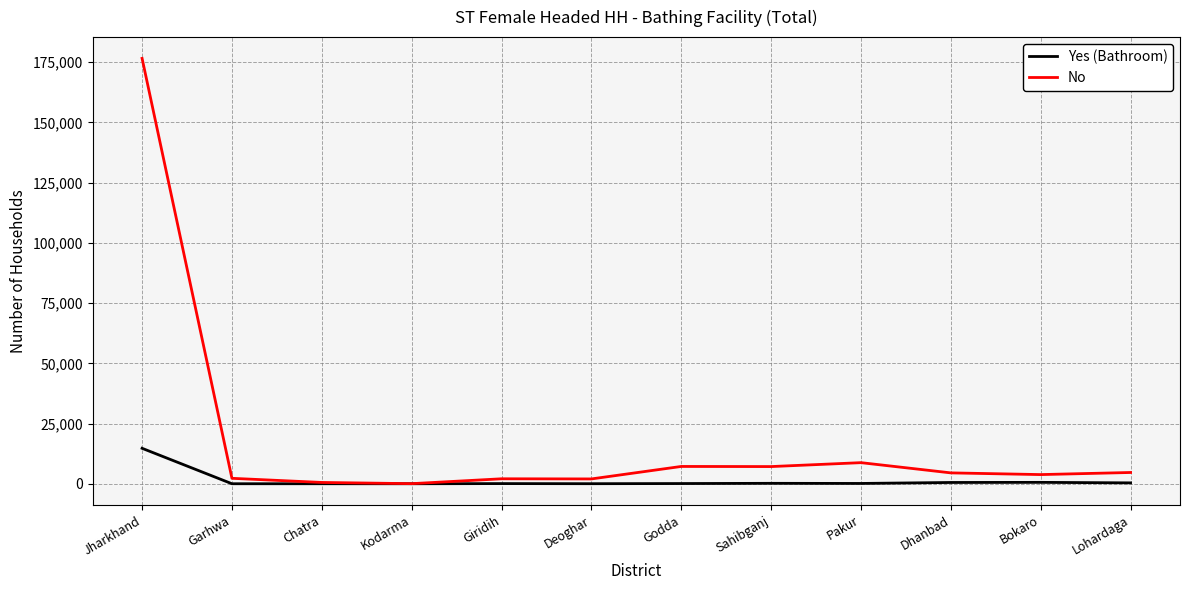

What is the highest value of the Yes (Bathroom) series?

14749